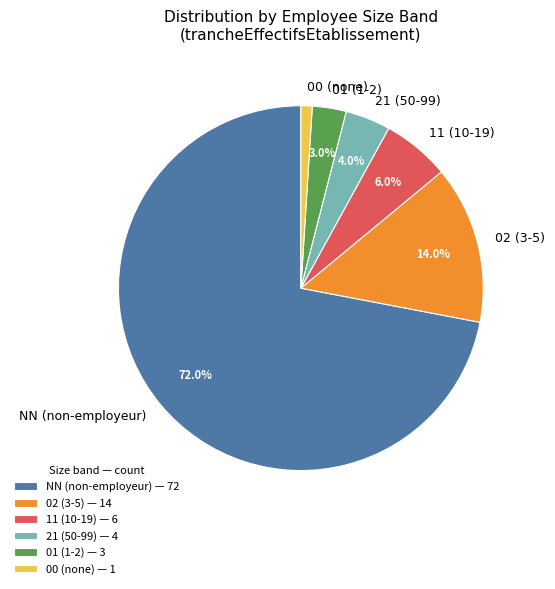

Does NN (non-employeur) represent more than half of the total?

Yes